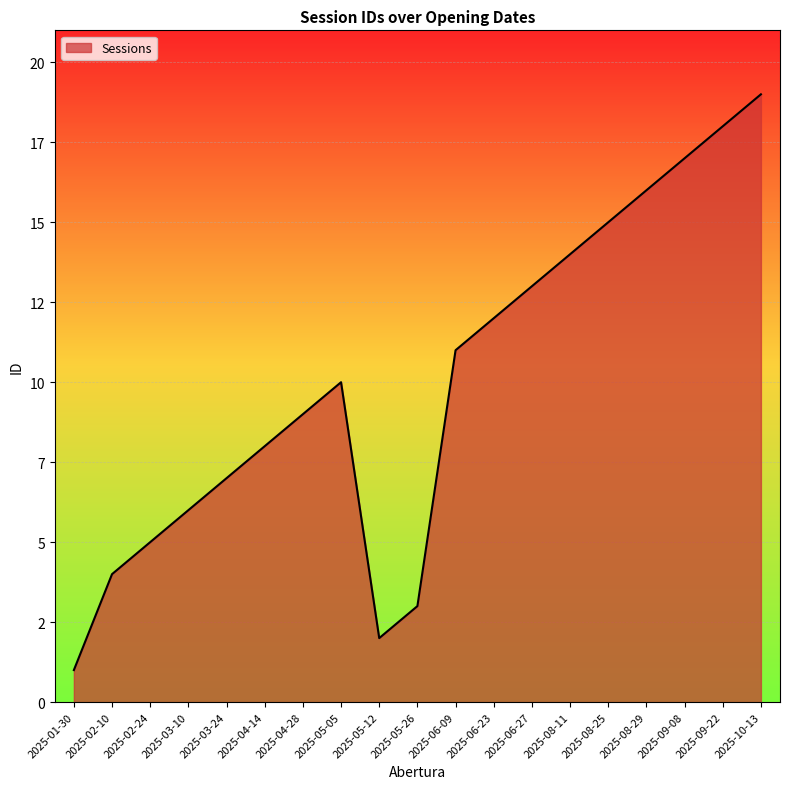

At which label does the data first exceed 10?

2025-06-09